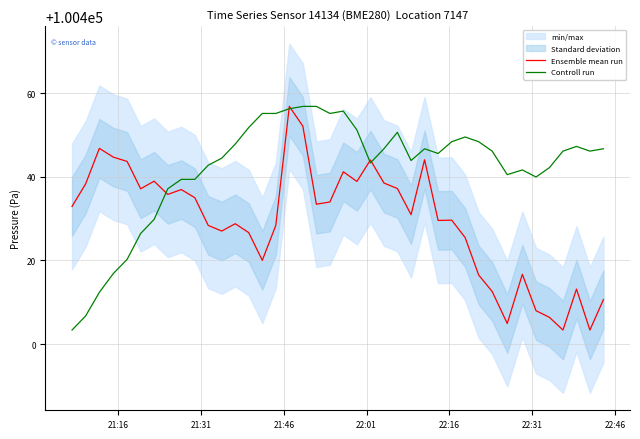

Reading right to left, extract all data points from this chart.

Ensemble mean run: 100410.7	100403.4	100413.2	100403.4	100406.4	100408.0	100416.7	100404.9	100412.6	100416.5	100425.5	100429.6	100429.6	100444.1	100430.9	100437.2	100438.5	100444.0	100438.9	100441.2	100434.0	100433.4	100452.1	100456.8	100428.4	100420.0	100426.7	100428.8	100427.0	100428.4	100435.0	100436.9	100435.8	100438.9	100437.1	100443.7	100444.7	100446.8	100438.3	100432.9
Controll run: 100446.7	100446.1	100447.2	100446.1	100442.2	100439.9	100441.6	100440.5	100446.1	100448.4	100449.5	100448.4	100445.6	100446.7	100443.9	100450.6	100446.7	100443.3	100451.2	100455.7	100455.1	100456.8	100456.8	100456.2	100455.1	100455.1	100451.7	100447.8	100444.4	100442.7	100439.4	100439.4	100437.1	100429.8	100426.4	100420.3	100416.9	100412.4	100406.8	100403.4